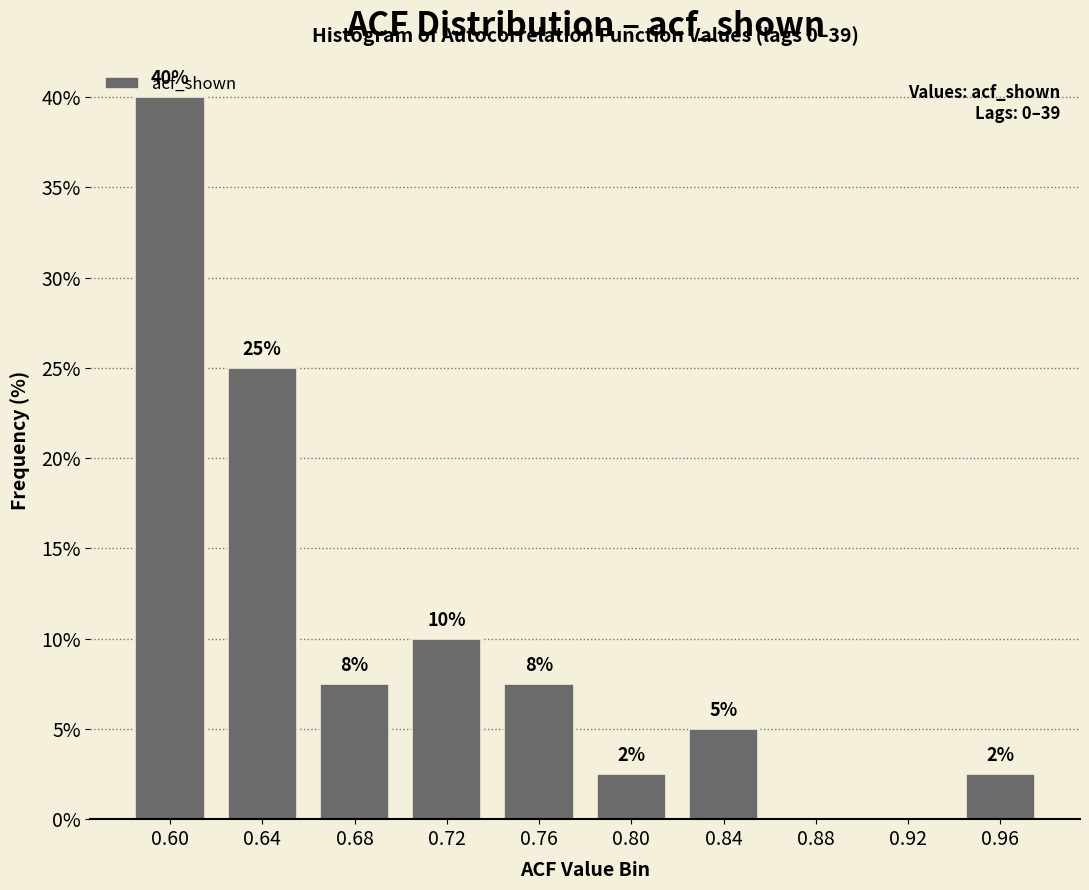

What is the sum of all values?

100.0